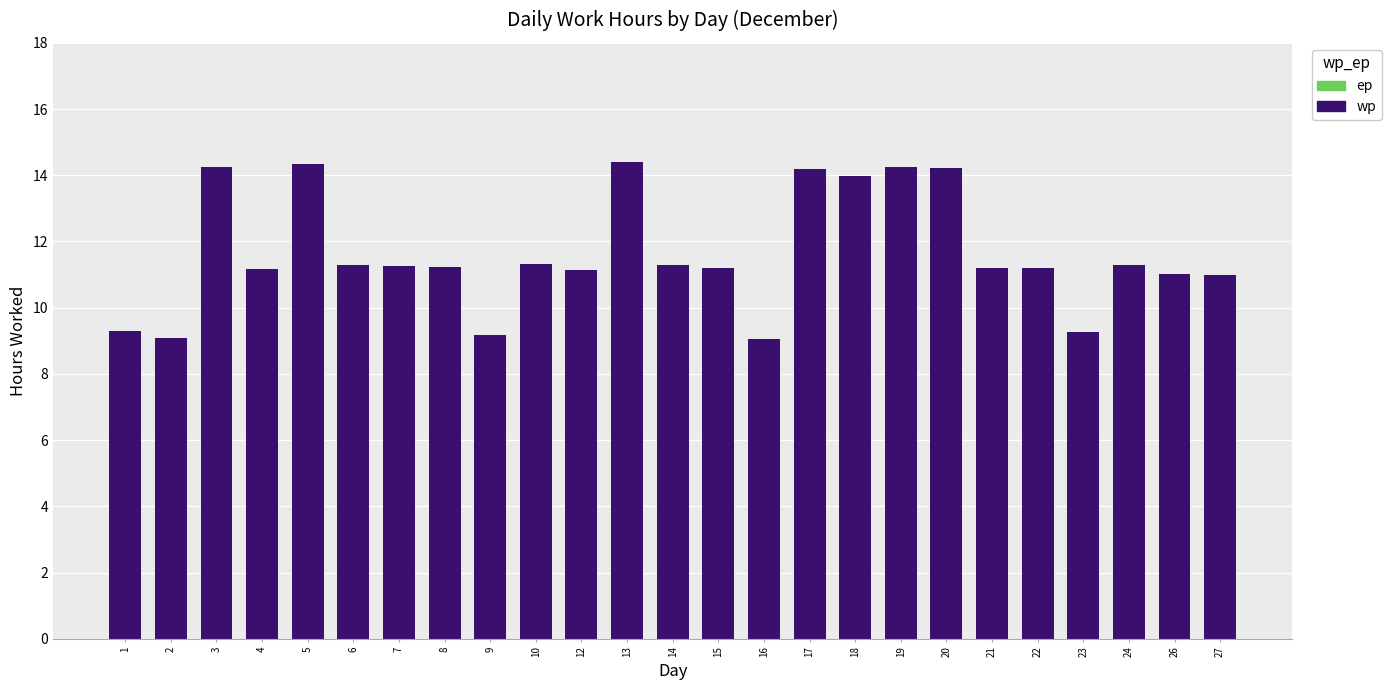

What is the difference between the values at 17 and 2?

5.1